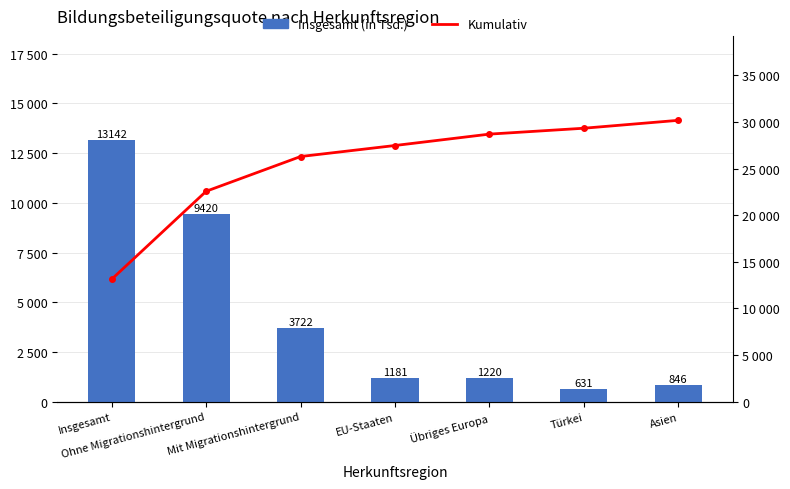

True or false: Insgesamt (in Tsd.) has a value of 6110 at Insgesamt.

False